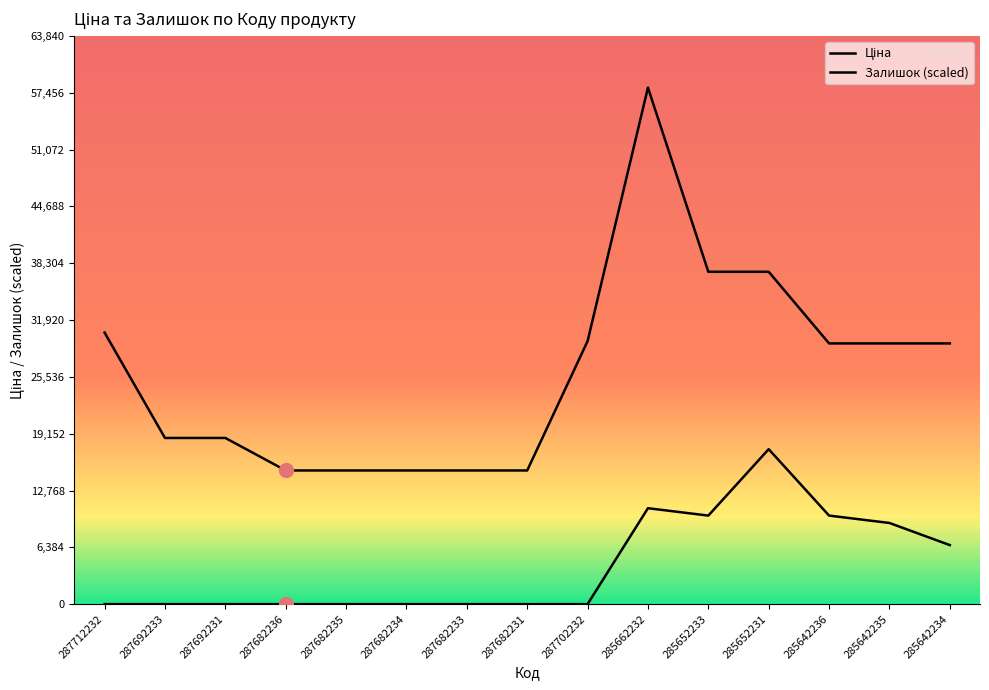

At which category does Залишок reach its first local peak?

285662232